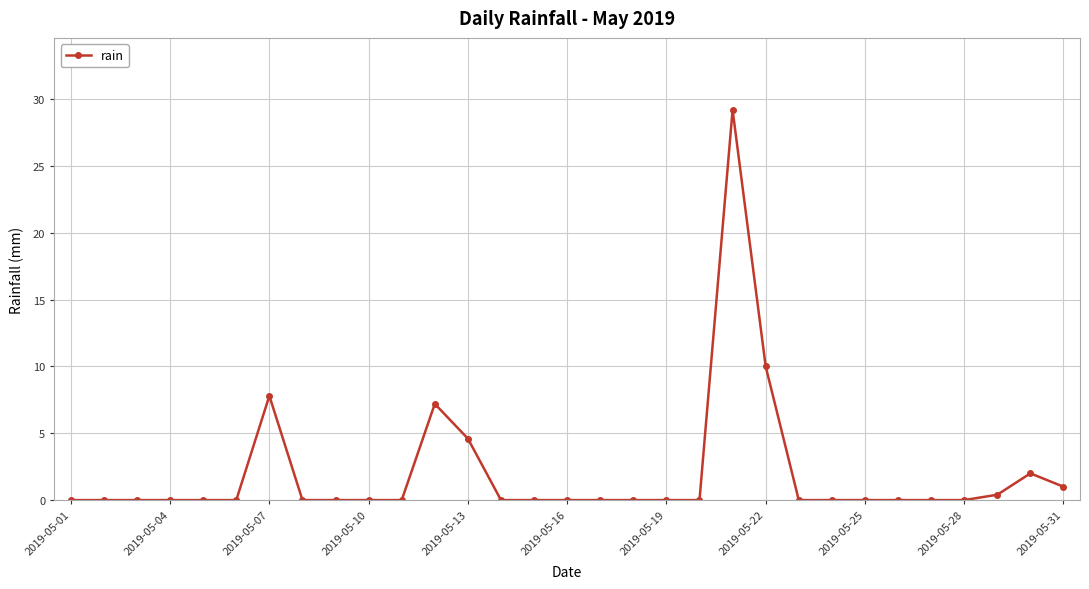

What is the maximum value shown in the chart?

29.2